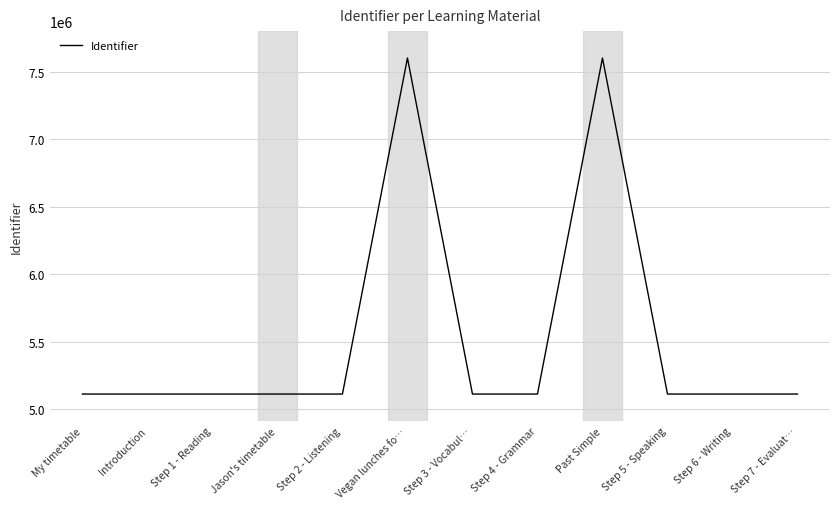

Is it true that the value at Step 1 - Reading is 6679117?

False